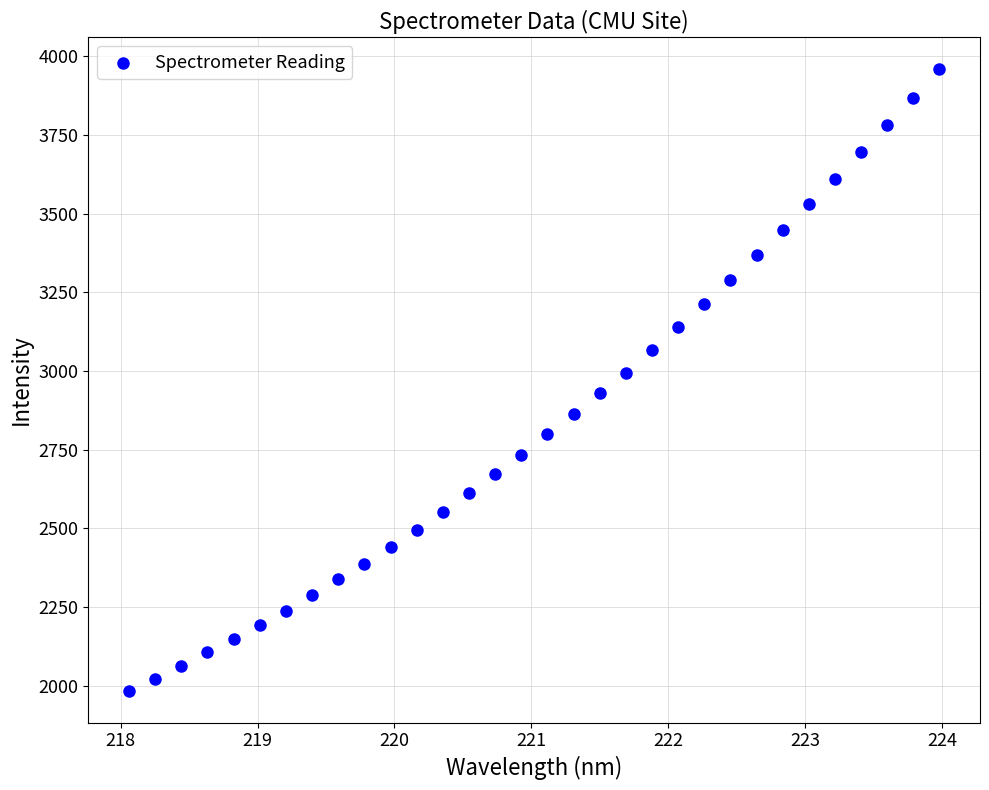

What is the range of Y values (max minus min)?

1978.2